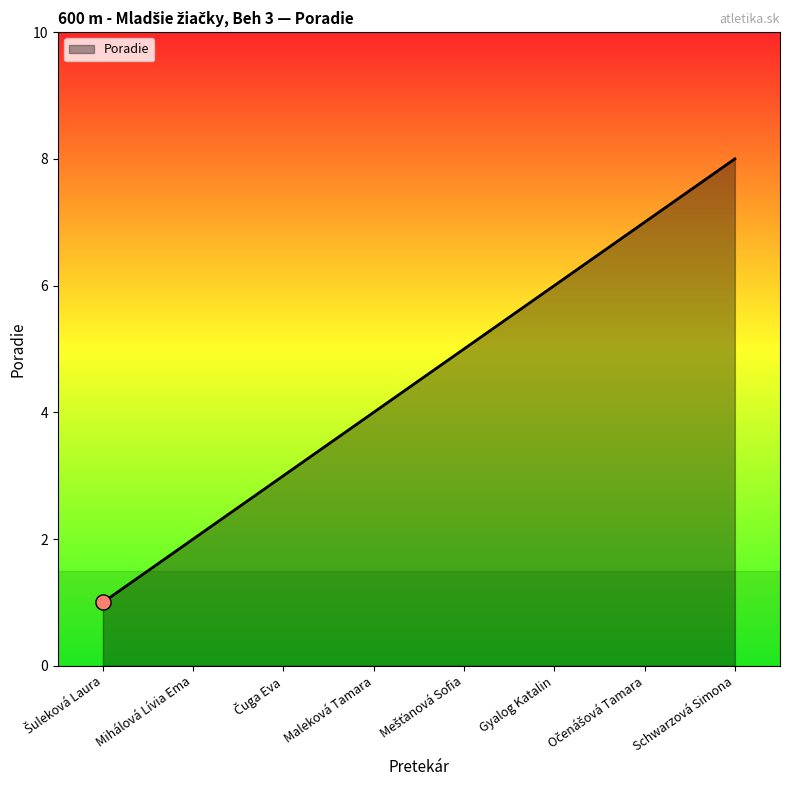

What is the change in value from Maleková Tamara to Gyalog Katalin?

+2